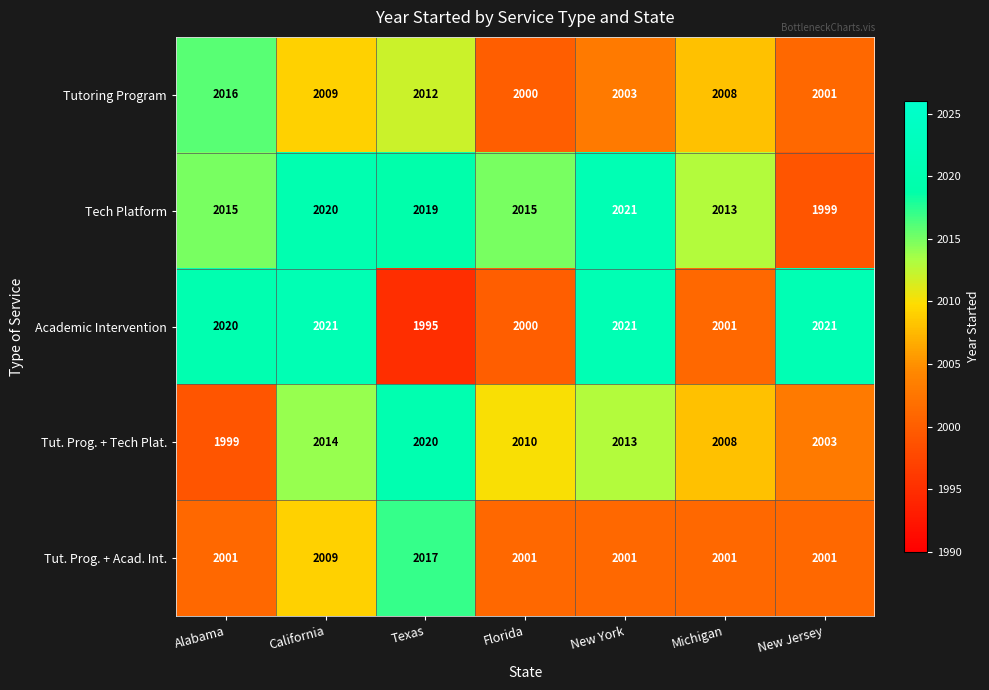

Is it true that Tutoring Program equals 3118 at New Jersey?

False